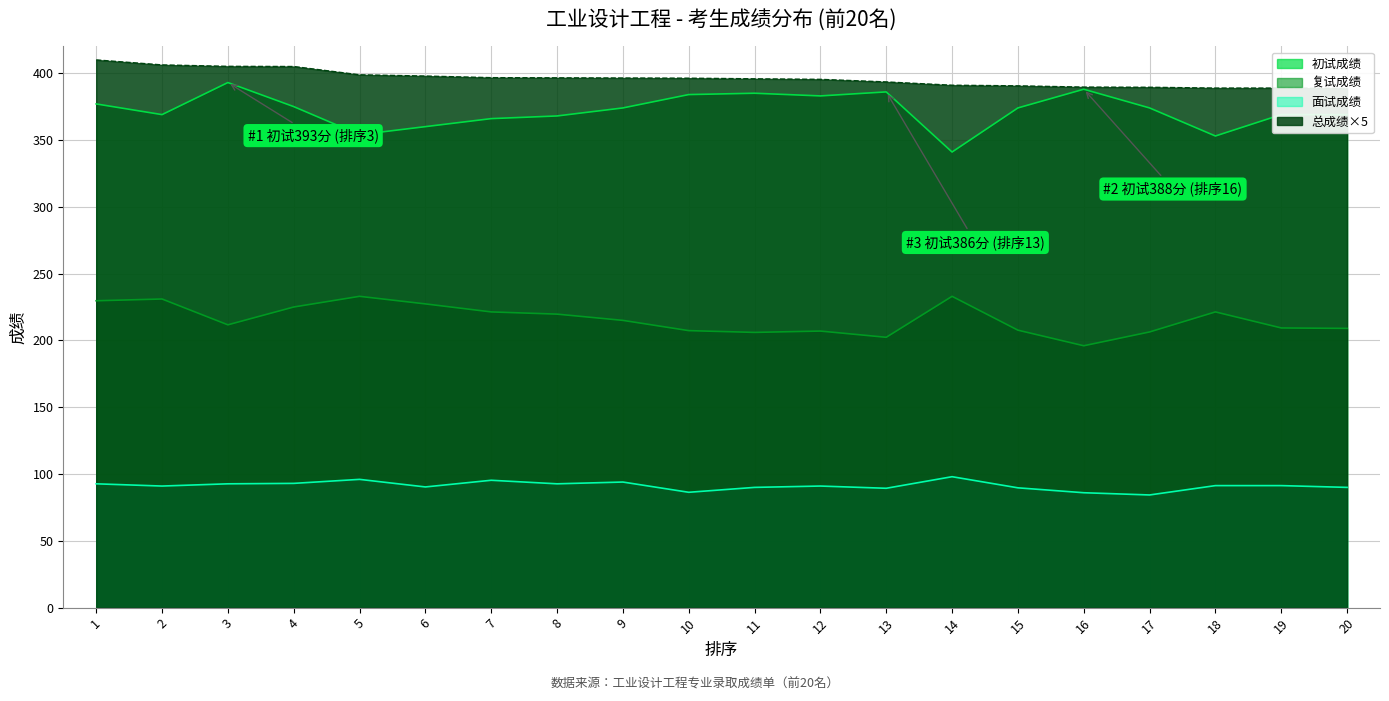

What is the sum of the 复试成绩 values at 13 and 9?

417.3